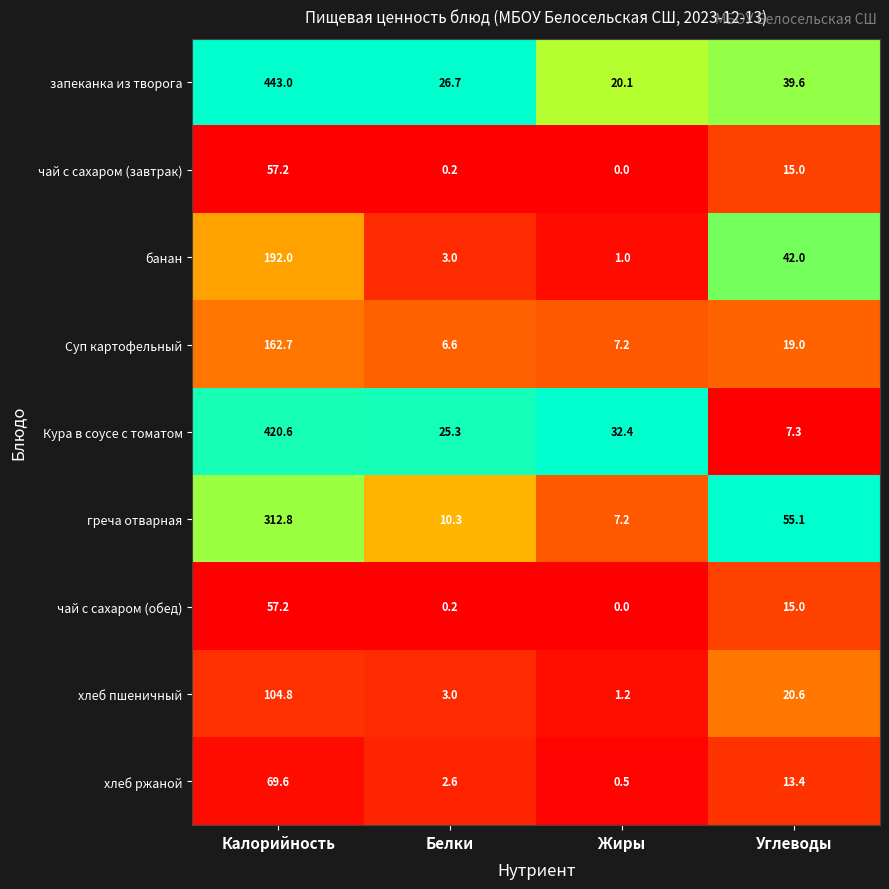

Rank the categories by Кура в соусе с томатом value from lowest to highest.

Углеводы, Белки, Жиры, Калорийность